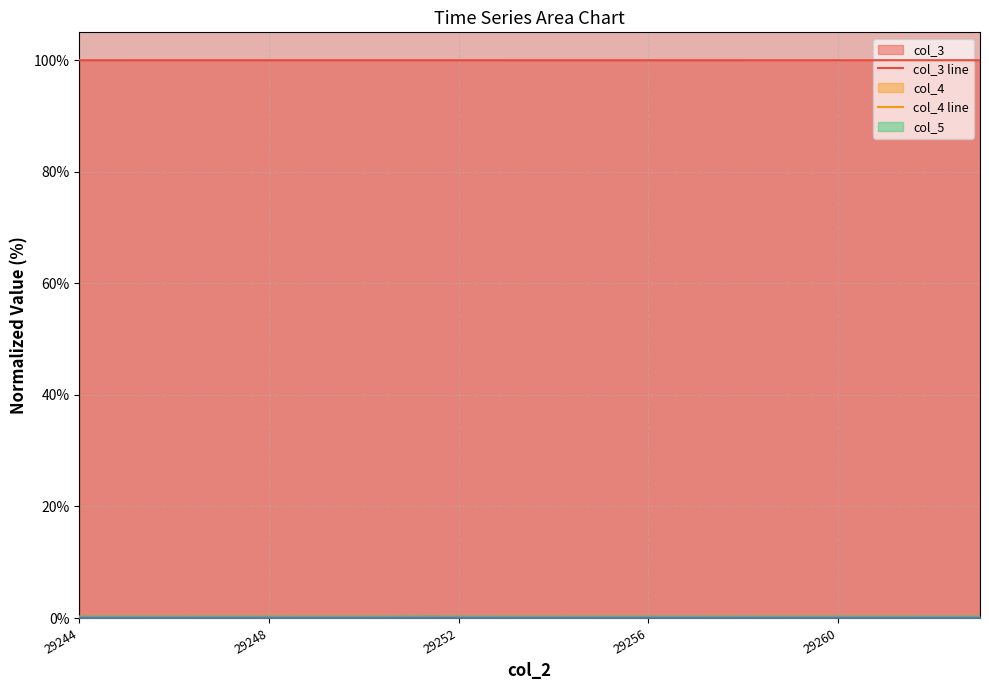

How many lines are shown in the chart?

5